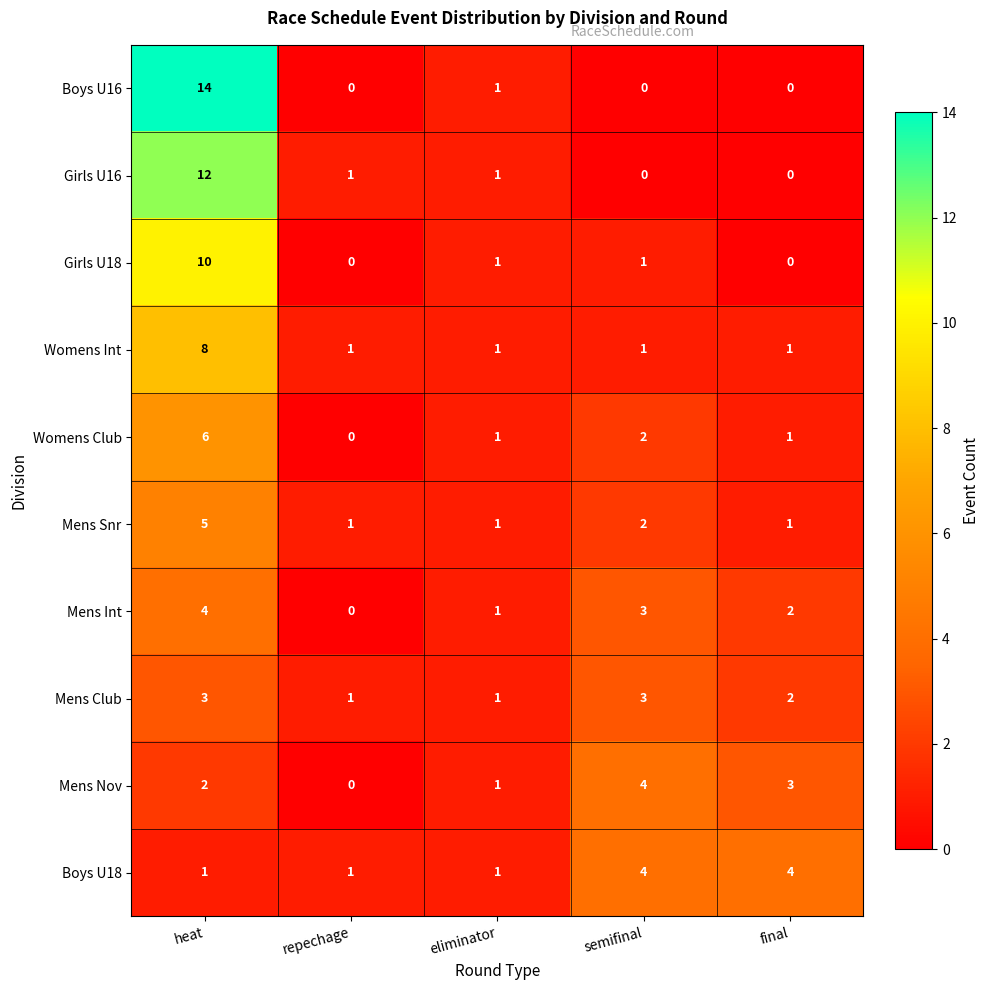

Which series changed the most between heat and repechage?

Boys U16